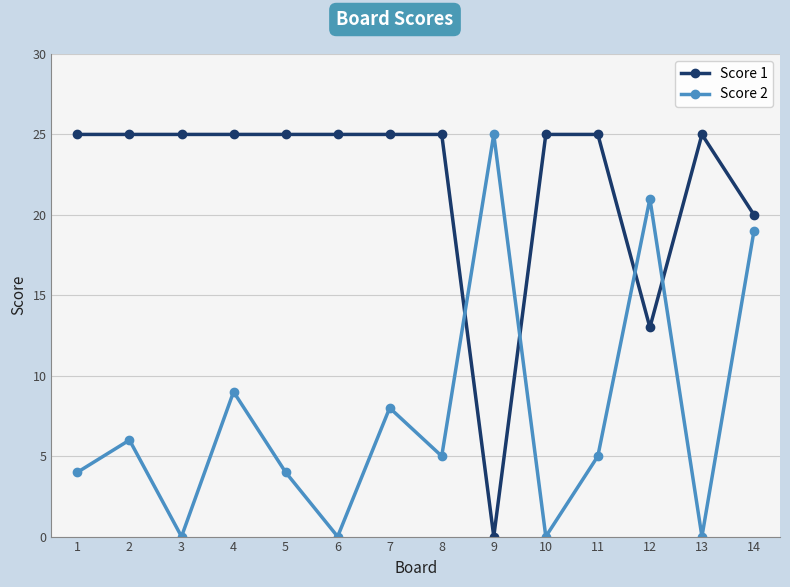

What is the total value across all series at 11?

30